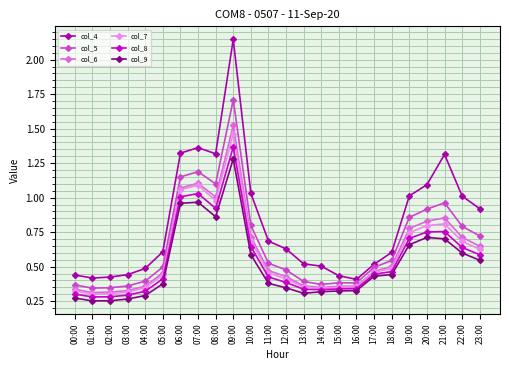

Which category has the highest value in the col_4 series?

09:00